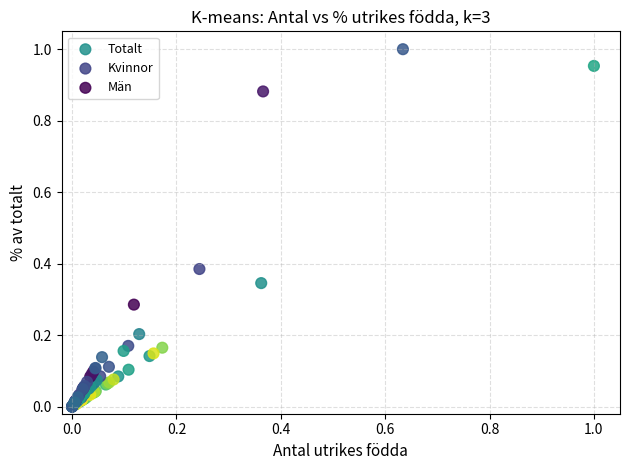

Which series has the widest spread of Y values?

Kvinnor